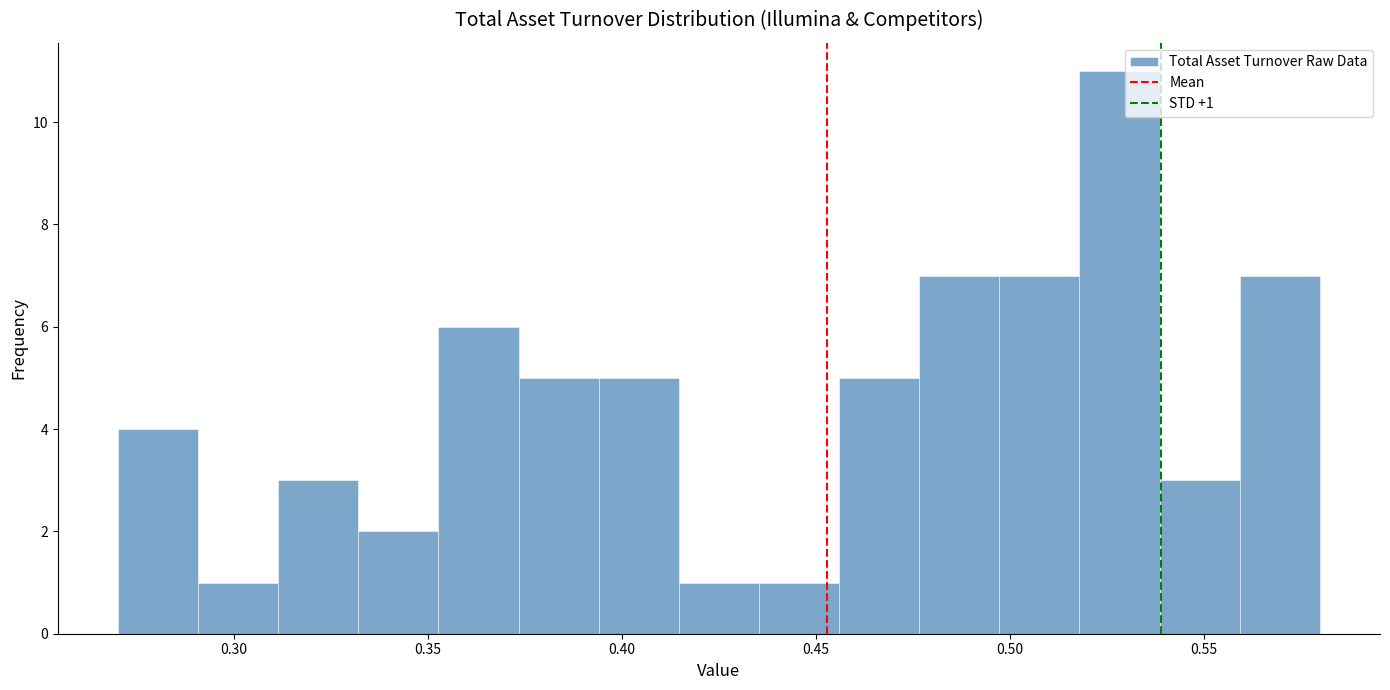

Which range on the x-axis has the tallest bar?

0.520 to 0.540